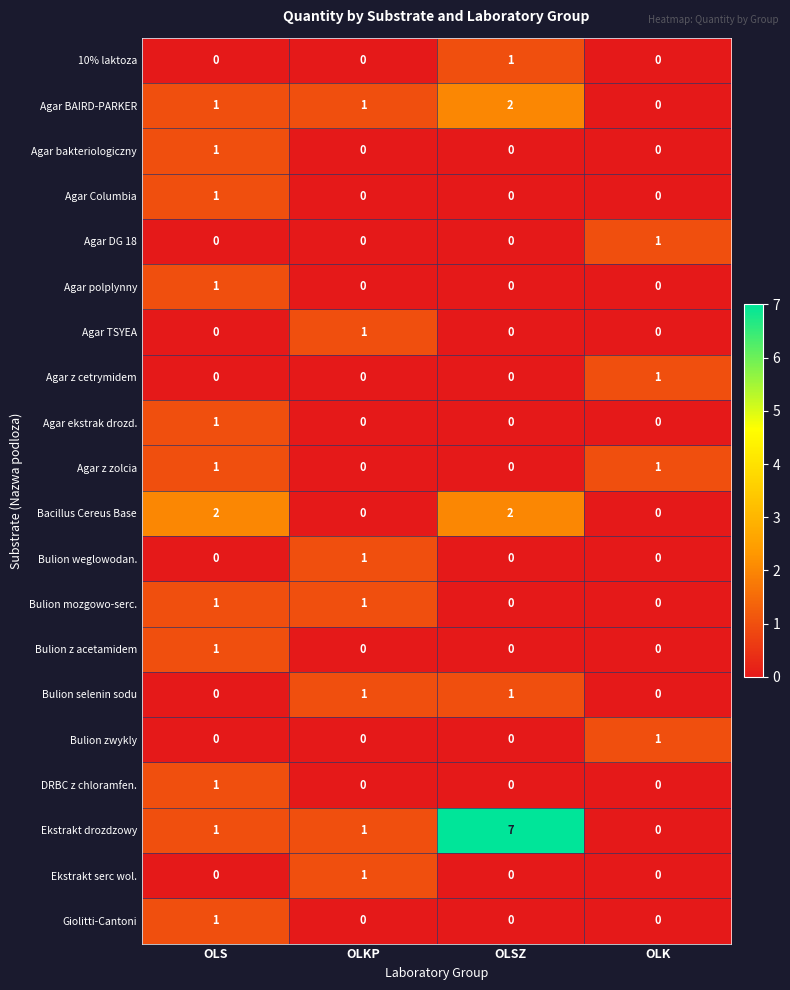

What is the greatest value displayed?

7